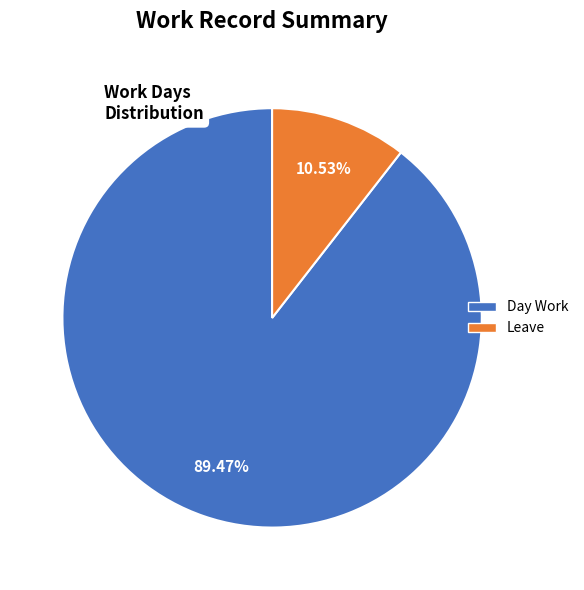

To the nearest percent, what is the average slice percentage?

50%